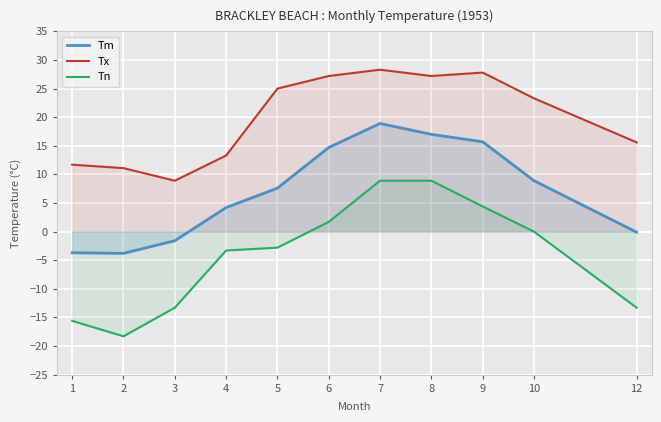

Reading left to right, transcribe all the data shown in this chart.

Tm: 1=-3.7	2=-3.8	3=-1.6	4=4.2	5=7.6	6=14.7	7=18.9	8=17.0	9=15.7	10=8.9	12=-0.1
Tx: 1=11.7	2=11.1	3=8.9	4=13.3	5=25.0	6=27.2	7=28.3	8=27.2	9=27.8	10=23.3	12=15.6
Tn: 1=-15.6	2=-18.3	3=-13.3	4=-3.3	5=-2.8	6=1.7	7=8.9	8=8.9	9=4.4	10=0.0	12=-13.3